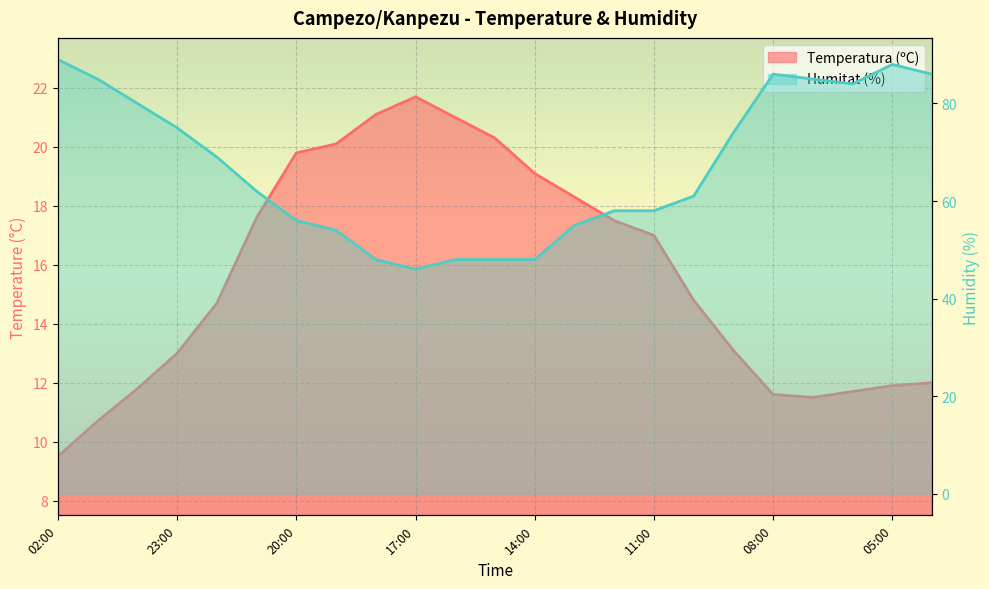

At which category does Temperatura (ºC) reach its first local valley?

07:00